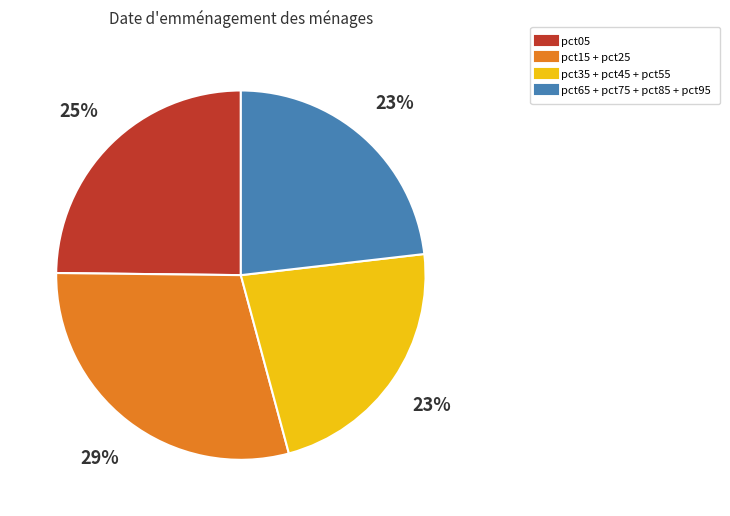

To the nearest percent, what is the average slice percentage?

25%